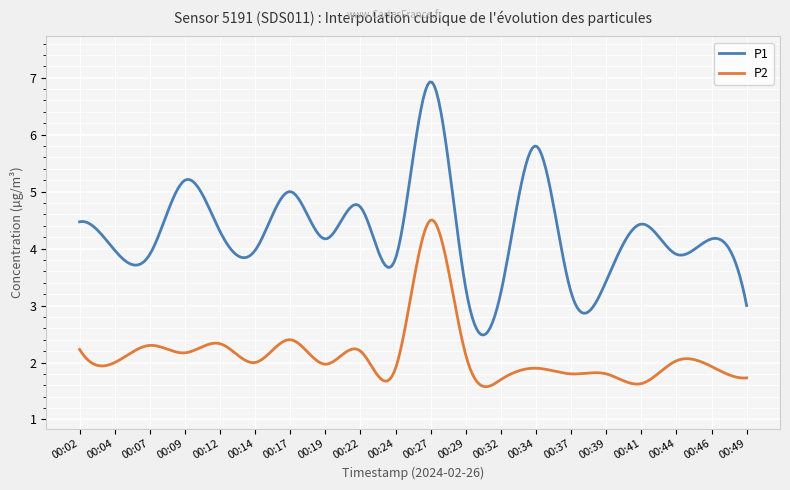

Count the number of data series in this chart.

2